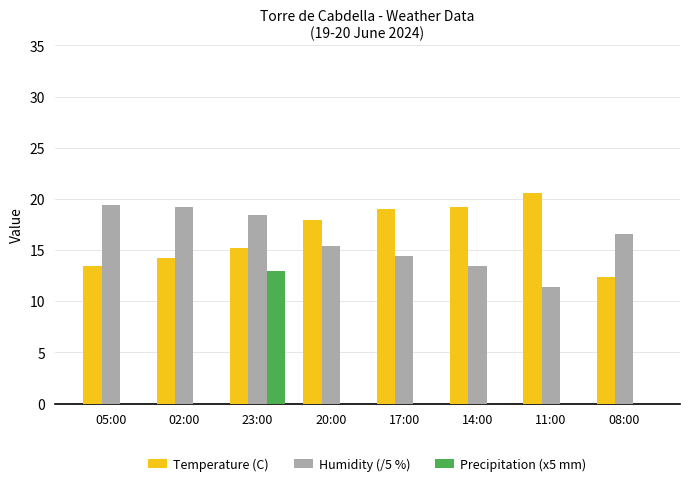

Reading right to left, extract all data points from this chart.

Temperature (C): 08:00=12.4	11:00=20.6	14:00=19.2	17:00=19.0	20:00=17.9	23:00=15.2	02:00=14.2	05:00=13.4
Humidity (/5 %): 08:00=16.6	11:00=11.4	14:00=13.4	17:00=14.4	20:00=15.4	23:00=18.4	02:00=19.2	05:00=19.4
Precipitation (x5 mm): 08:00=0.0	11:00=0.0	14:00=0.0	17:00=0.0	20:00=0.0	23:00=13.0	02:00=0.0	05:00=0.0